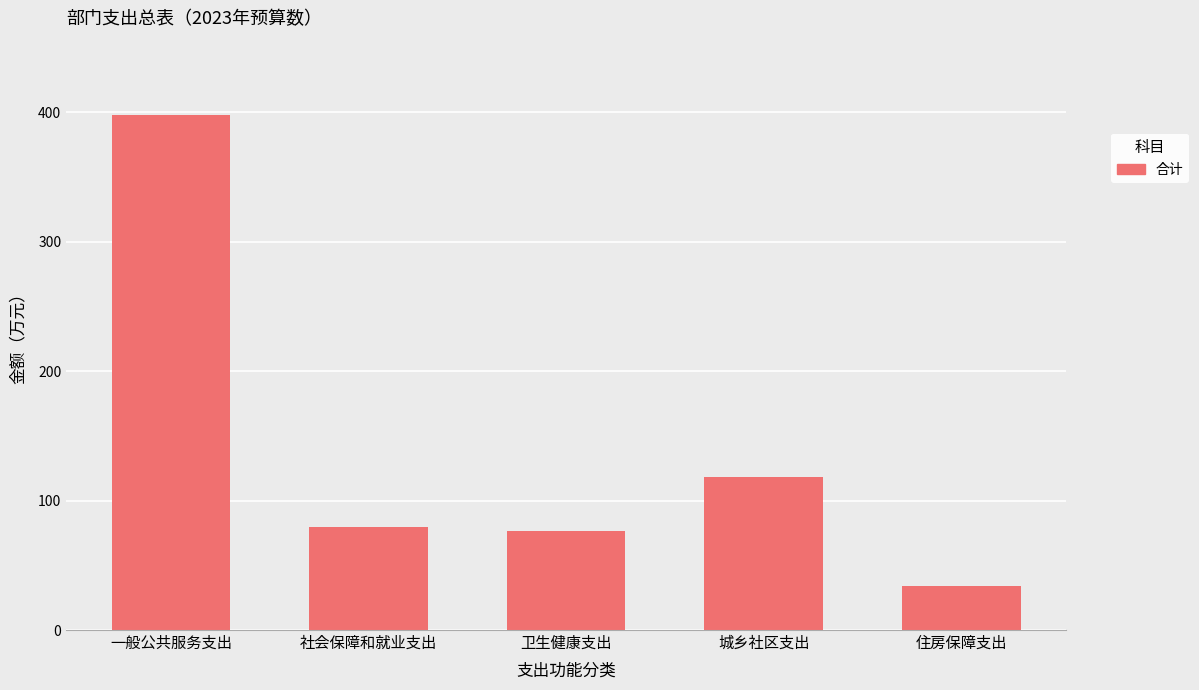

How many bars are there in total?

5